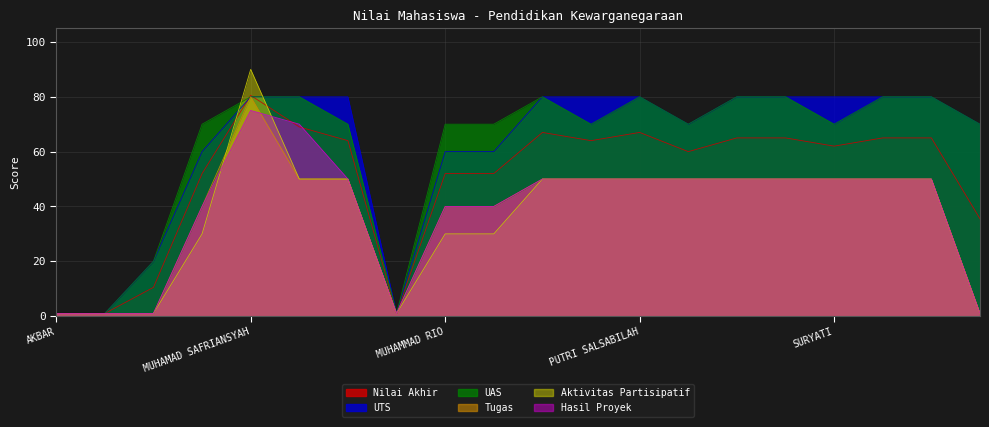

Is the value of Tugas at NUR ARAFAH greater than the value of UTS at PUTRI SALSABILAH?

No